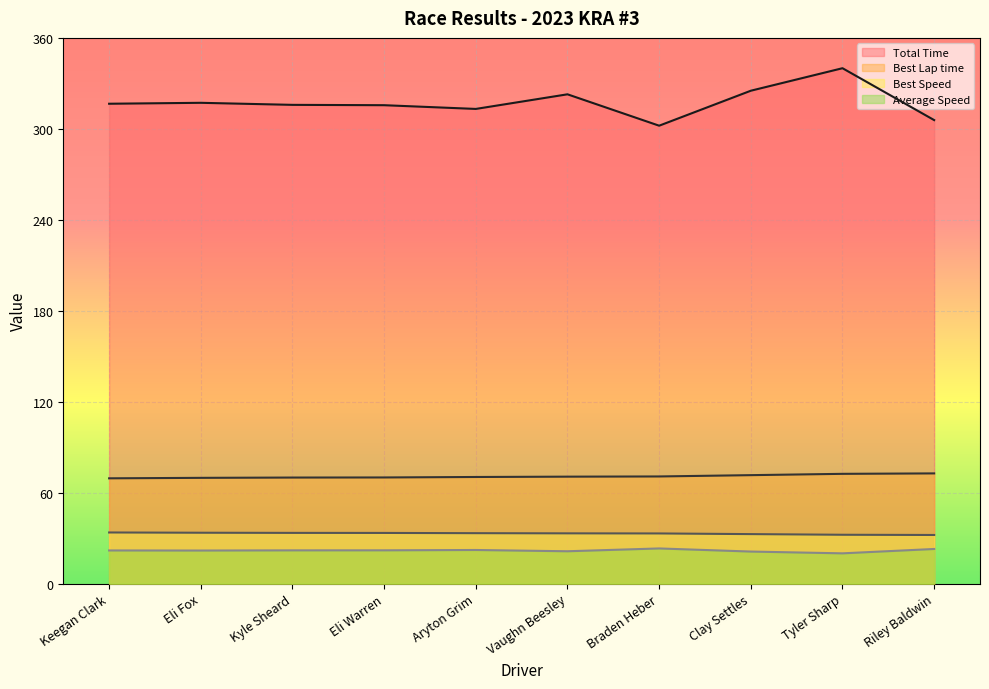

What is the label of the 3rd point from the left?

Kyle Sheard